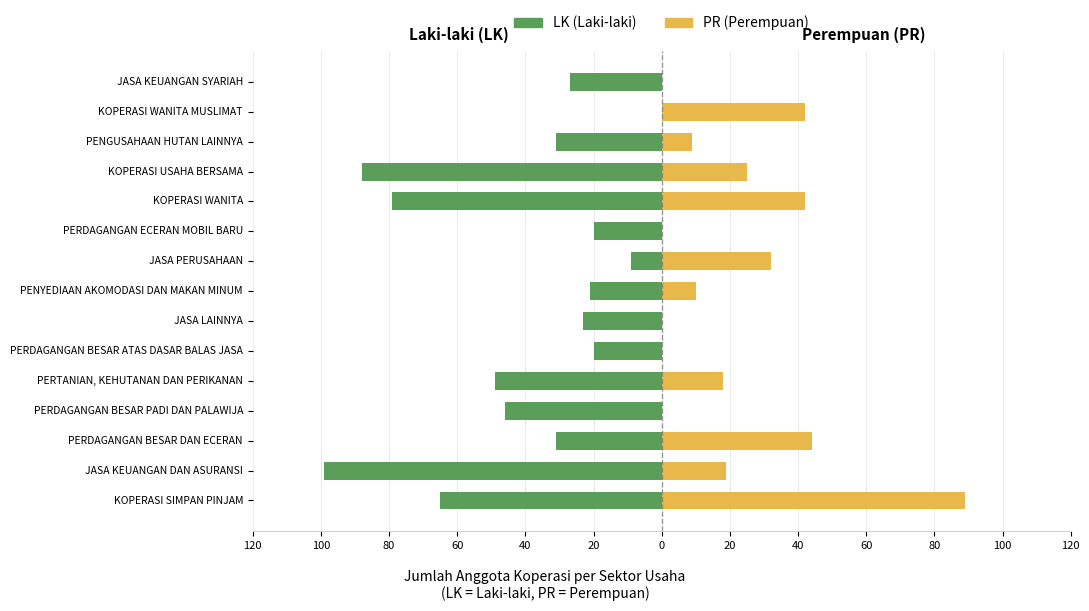

True or false: LK (Laki-laki) has a value of -29 at PERDAGANGAN BESAR ATAS DASAR BALAS JASA.

False